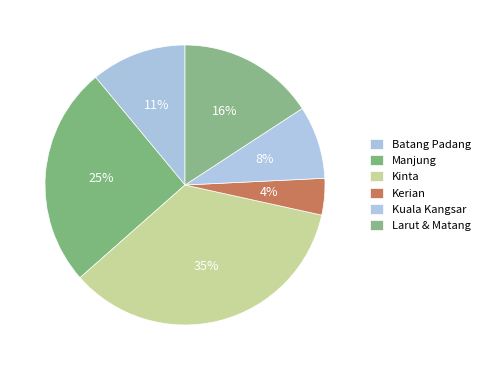

What is the smallest slice in the pie chart?

Kerian